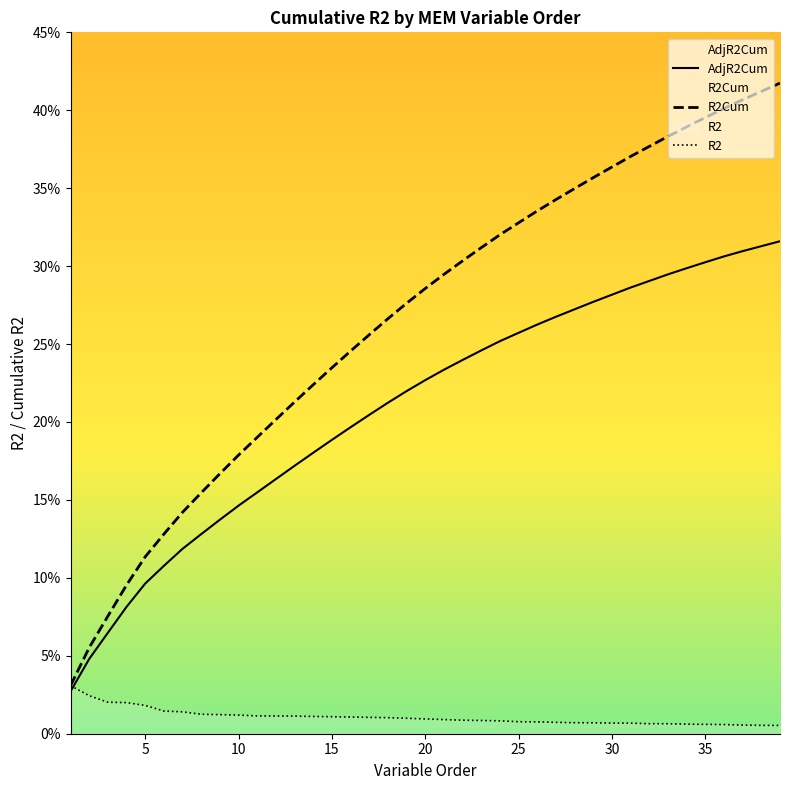

Does the chart display data point markers on the line(s)?

No